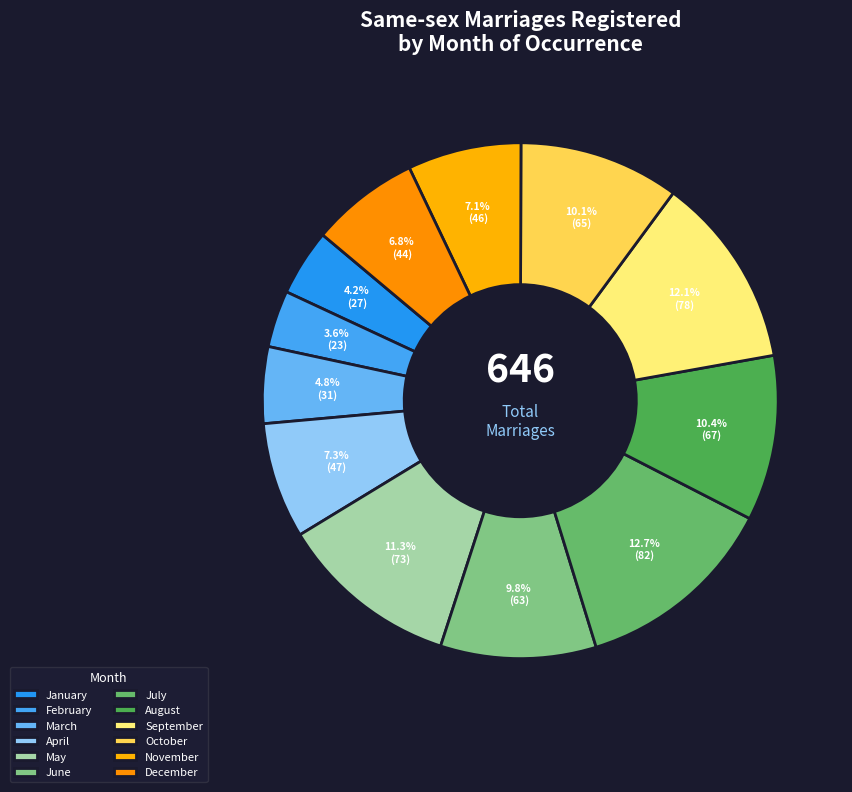

How many segments does this pie chart have?

12